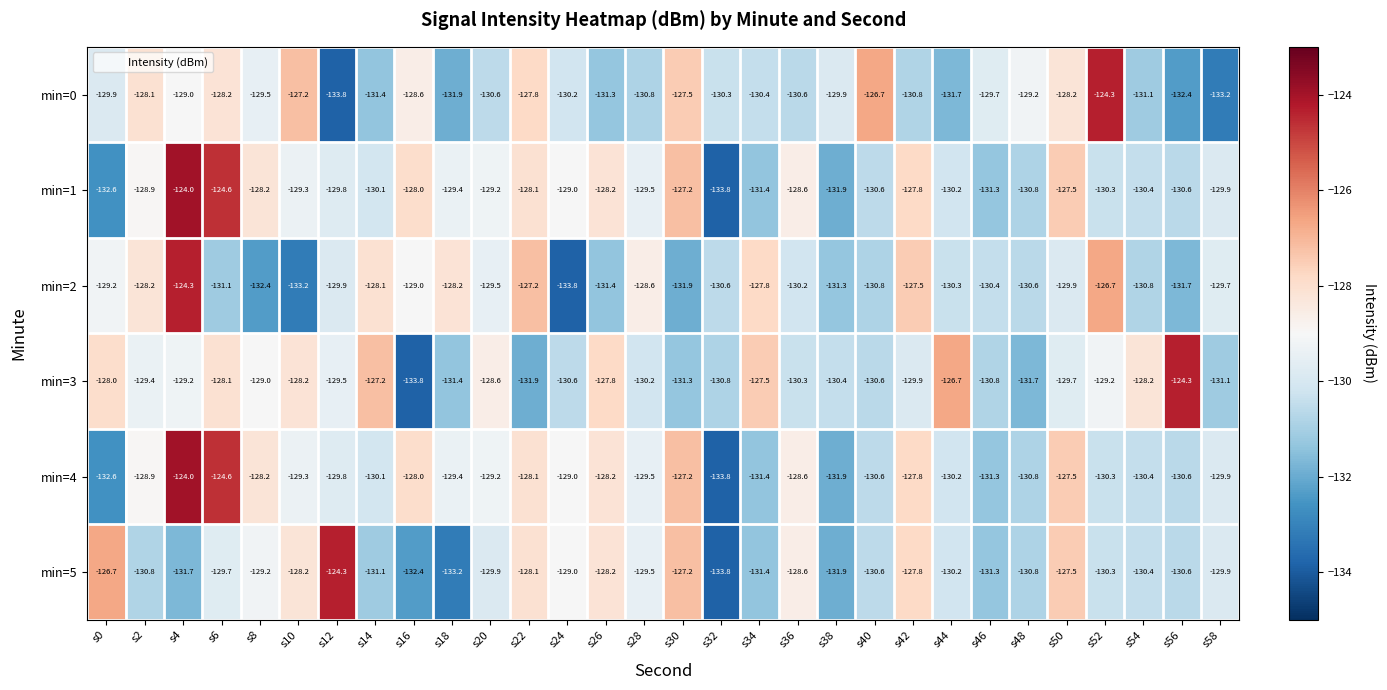

At which label does min=1 reach its peak?

s4